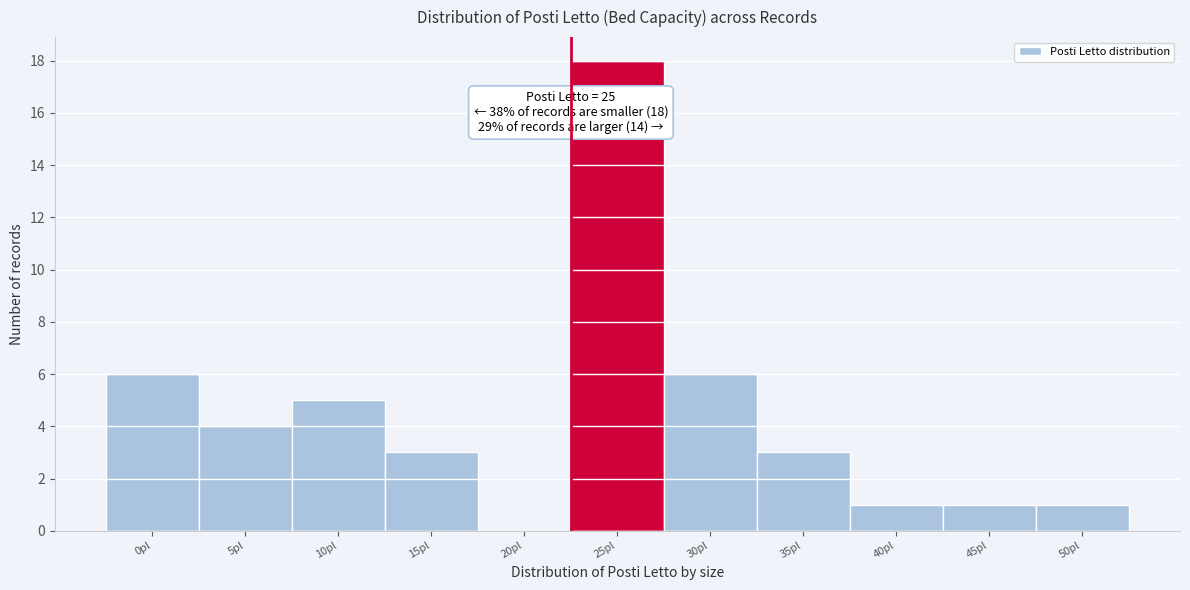

Reading left to right, list all the values displayed in this chart.

0pl=6	5pl=4	10pl=5	15pl=3	20pl=0	25pl=18	30pl=6	35pl=3	40pl=1	45pl=1	50pl=1